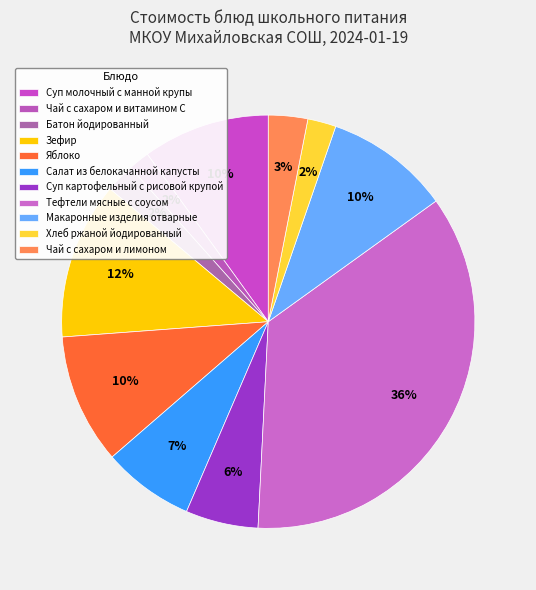

Does Чай с сахаром и лимоном account for over 50% of the chart?

No